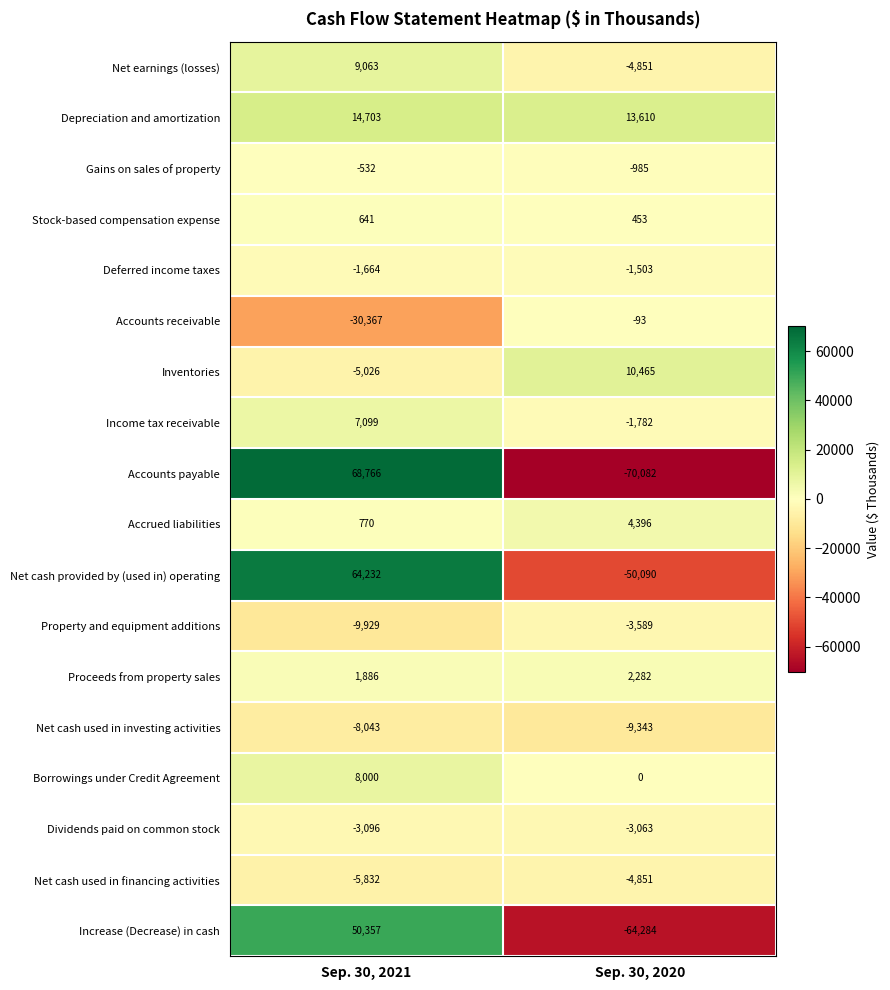

The value of Net cash used in financing activities at Sep. 30, 2021 is -5832. True or false?

True